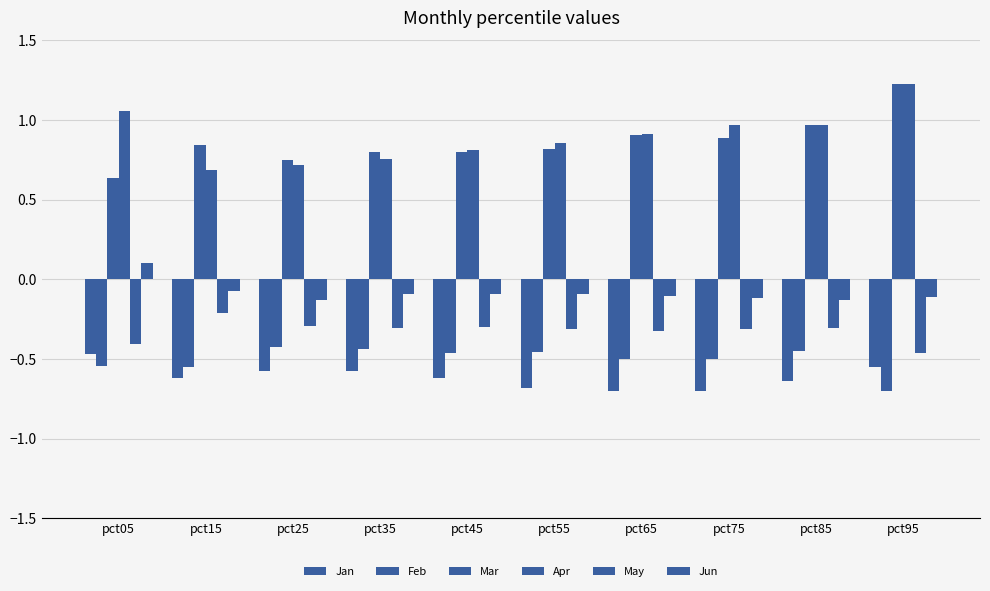

Is it true that Mar equals 1.5 at pct85?

False